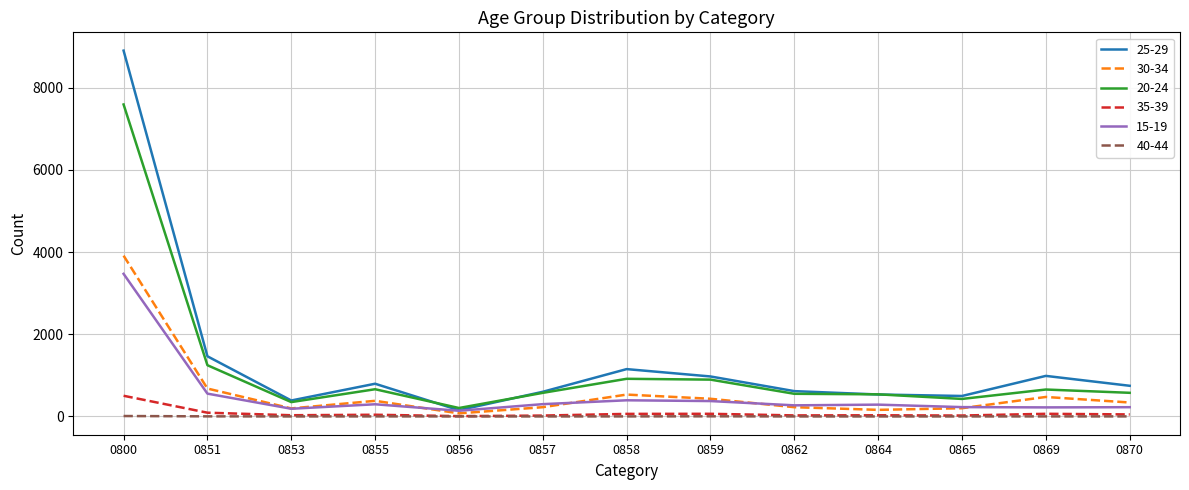

What are all the series names shown in the legend?

25-29, 30-34, 20-24, 35-39, 15-19, 40-44